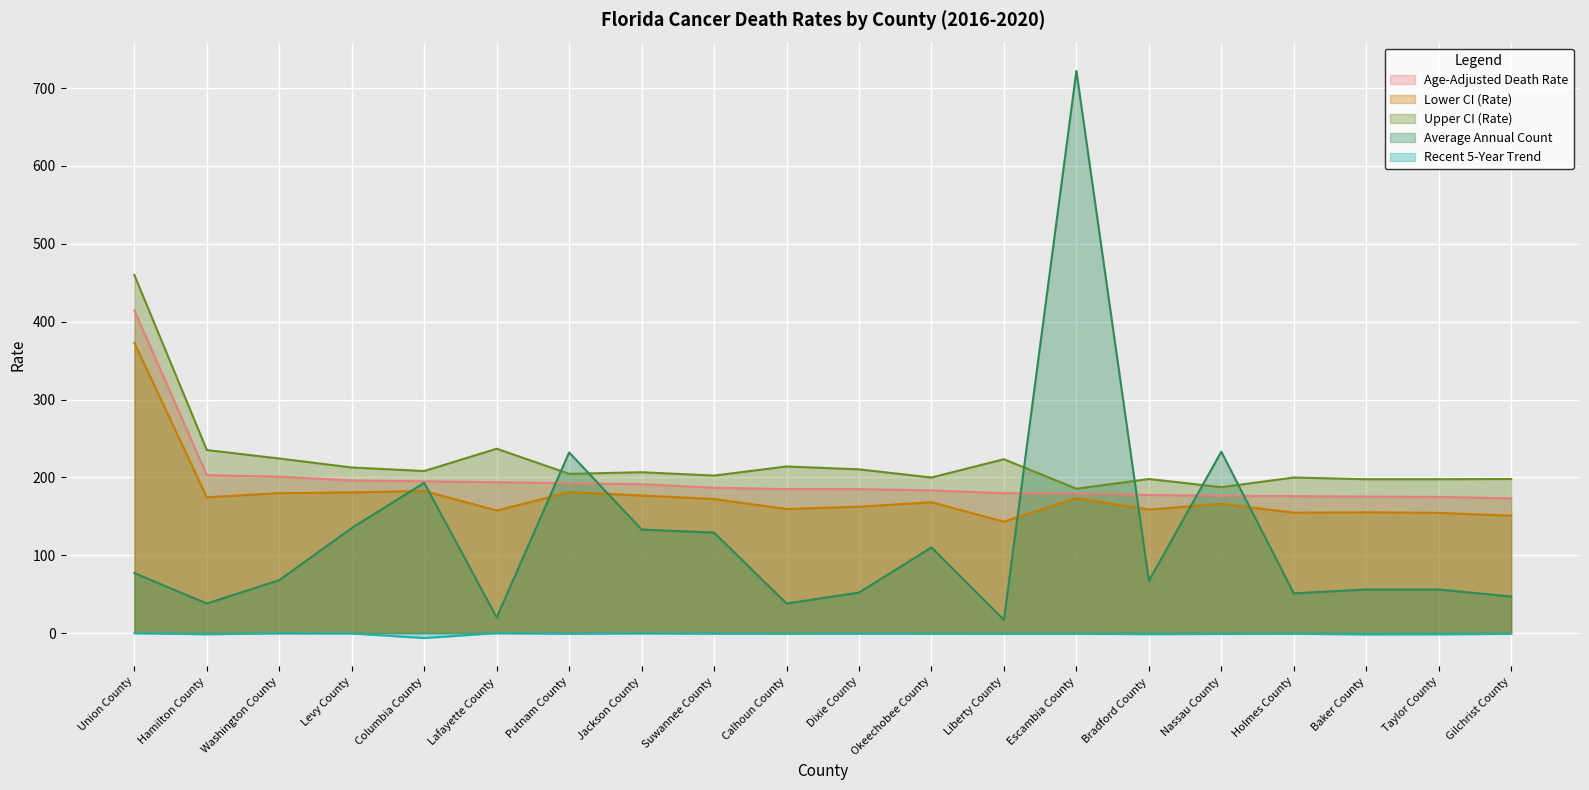

What position from the left is Calhoun County?

10